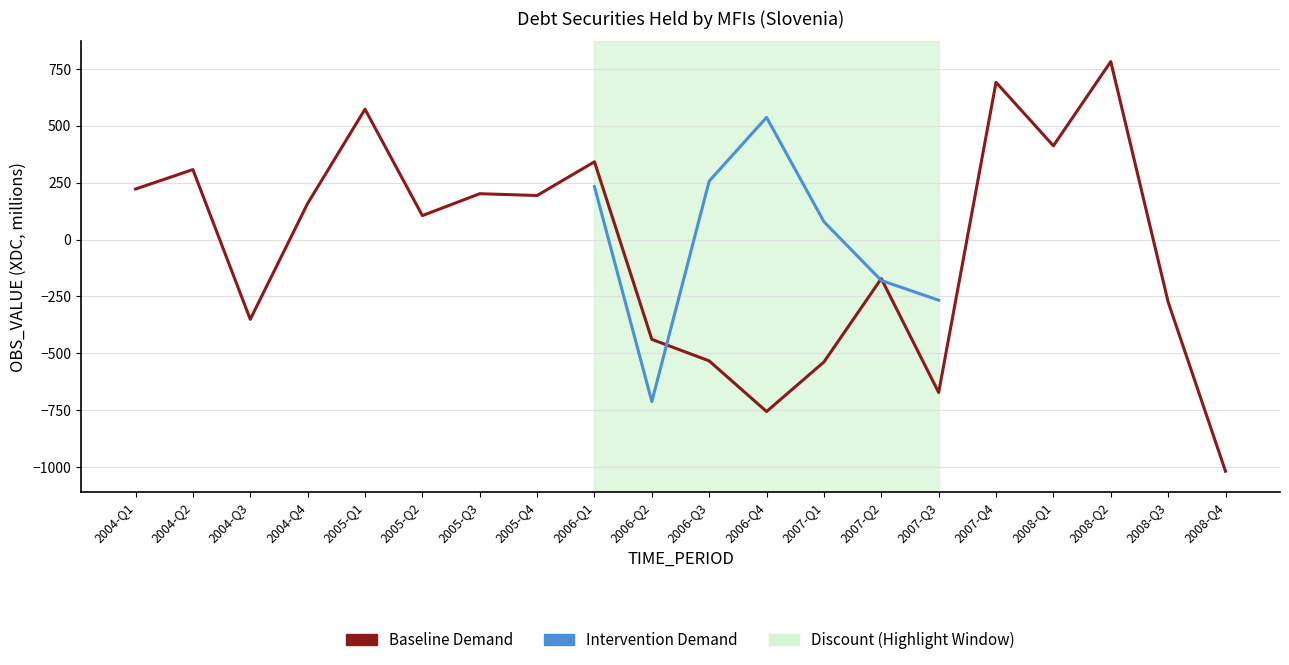

How many values are above zero?

11